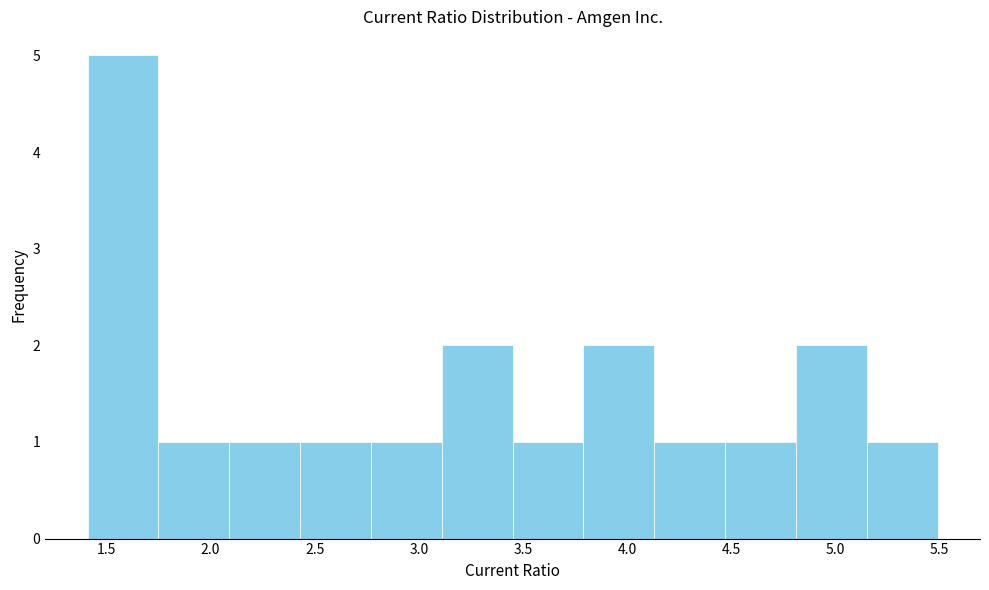

Reading left to right, list every bar in this chart as the range it spans on the x-axis followed by its height. Neither the bar edges nor the heights are printed on the chart, so give them approximately, as read against the axes.

1.41 to 1.75: 5
1.75 to 2.09: 1
2.09 to 2.43: 1
2.43 to 2.77: 1
2.77 to 3.11: 1
3.11 to 3.45: 2
3.45 to 3.79: 1
3.79 to 4.13: 2
4.13 to 4.47: 1
4.47 to 4.81: 1
4.81 to 5.15: 2
5.15 to 5.49: 1